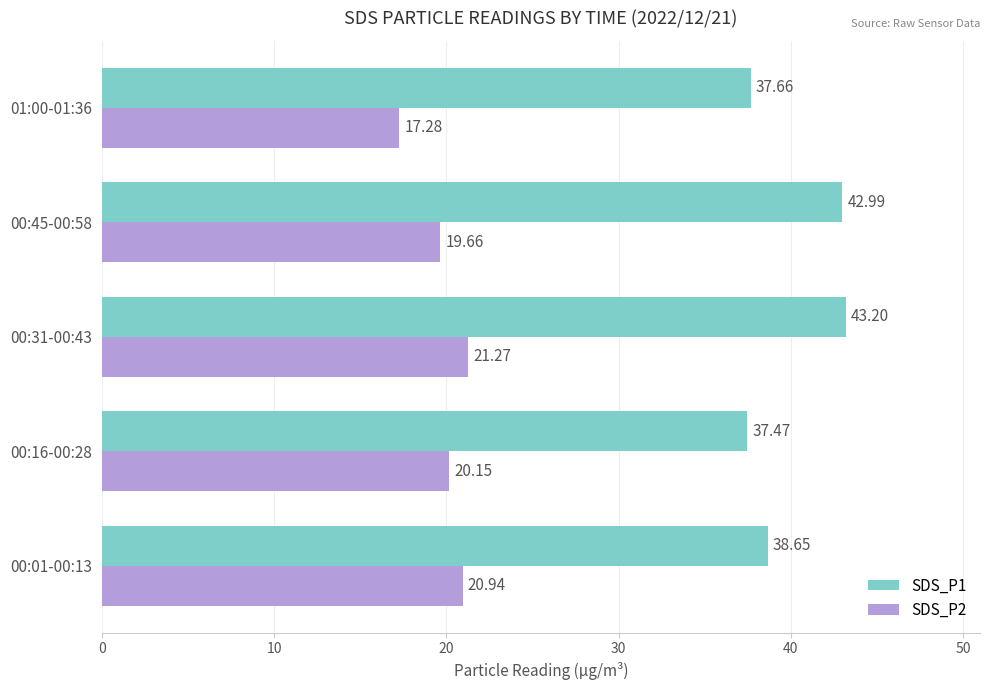

What is the difference between the maximum and second lowest values in the SDS_P2 series?

1.6